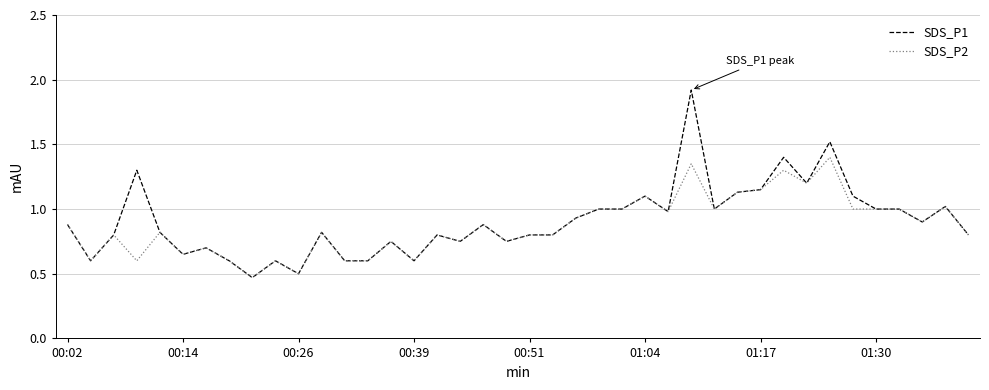

What is the highest value of the SDS_P1 series?

1.9